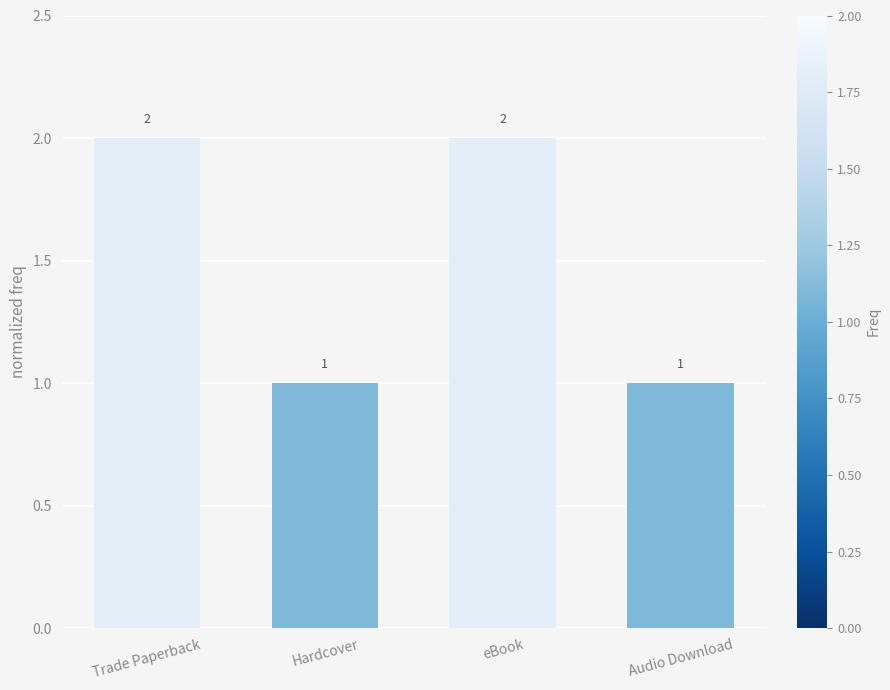

What is the value of the 3rd bar from the left?

2